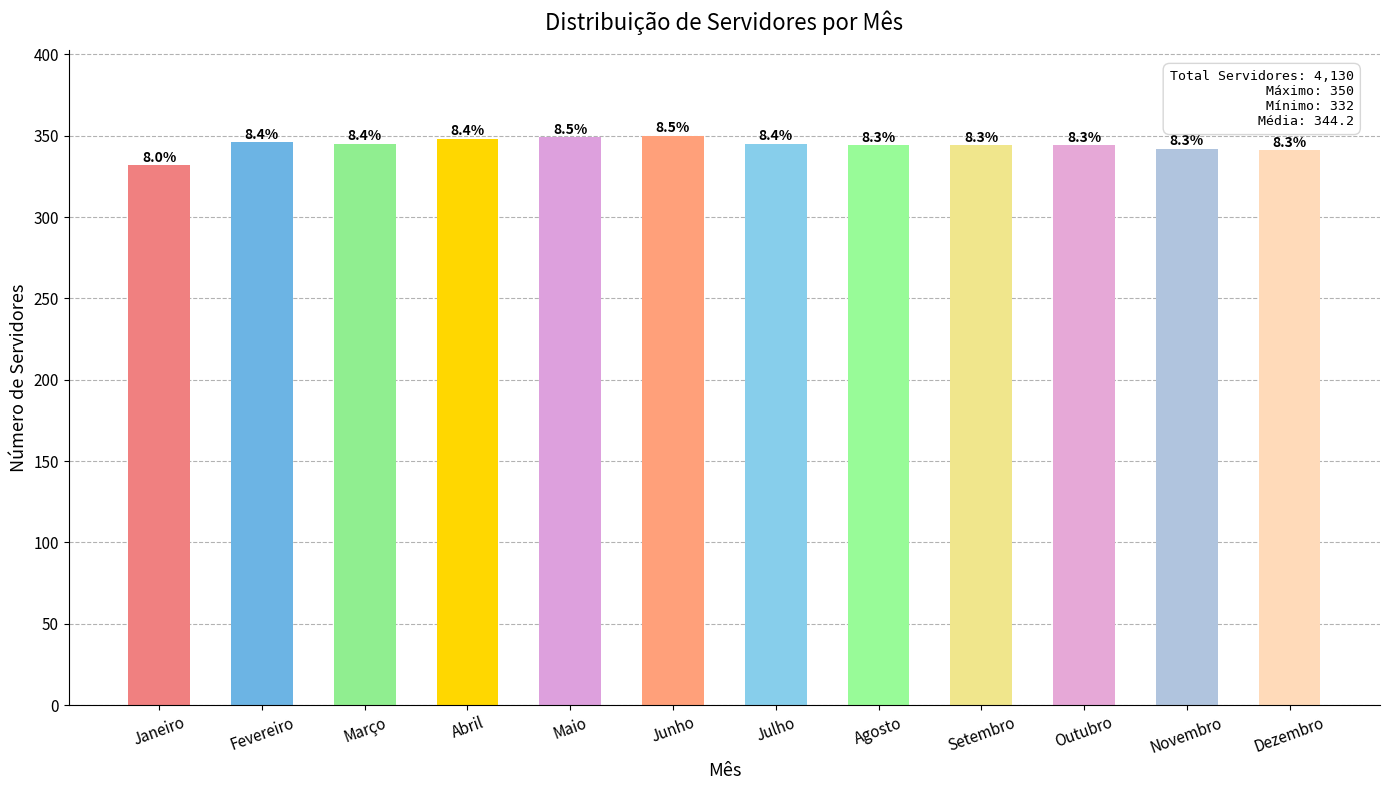

Reading right to left, transcribe all the data shown in this chart.

341	342	344	344	344	345	350	349	348	345	346	332